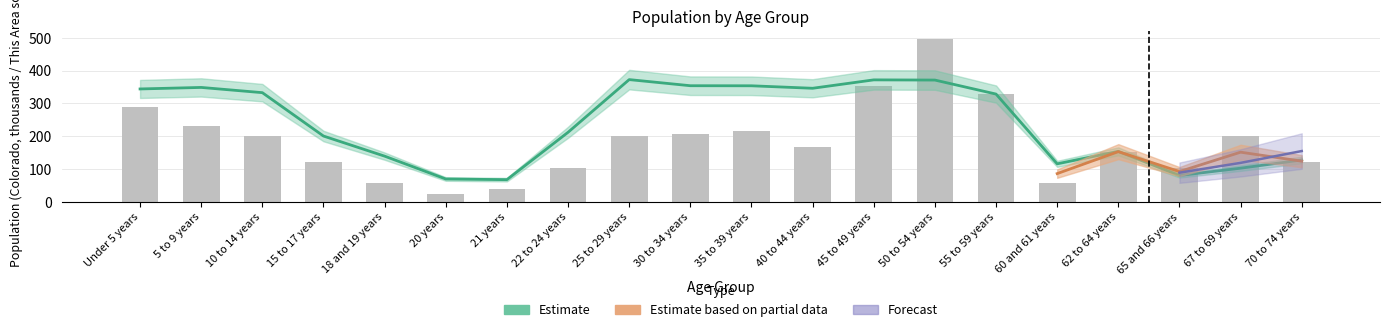

Rank the series at 55 to 59 years from highest to lowest value.

Colorado, This Area